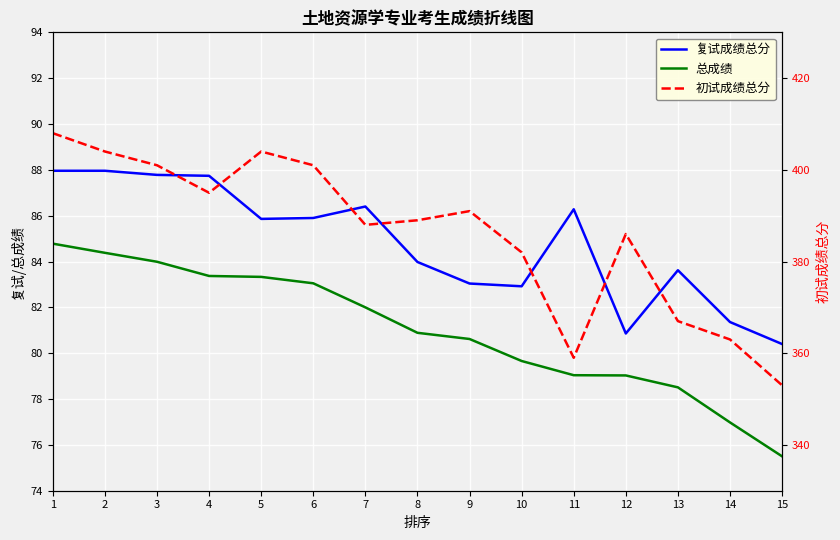

What is the average value of the 复试成绩总分 series?

84.8